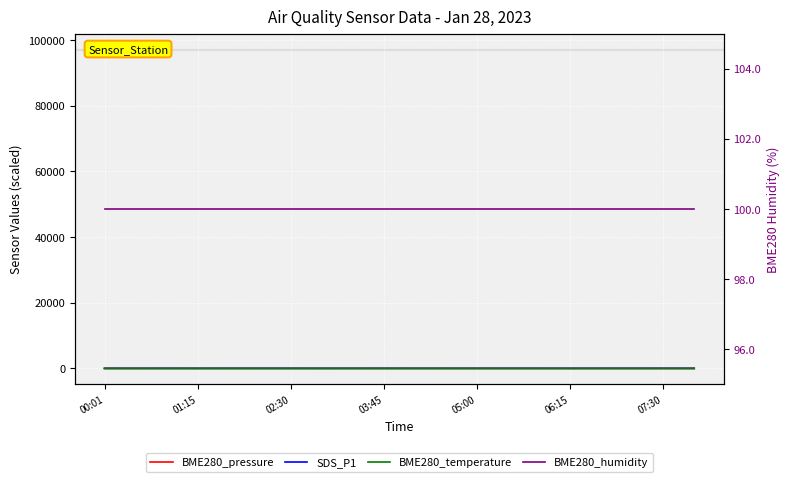

True or false: BME280_humidity has more than 0 points higher than both neighbors.

False